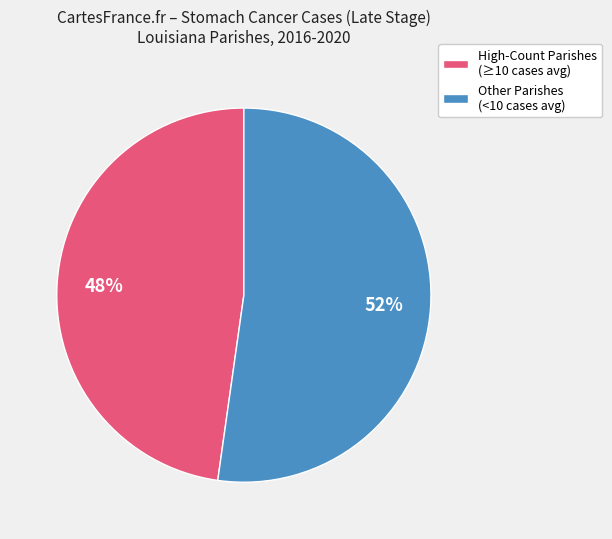

What is the smallest slice in the pie chart?

High-Count Parishes (≥10 cases avg)